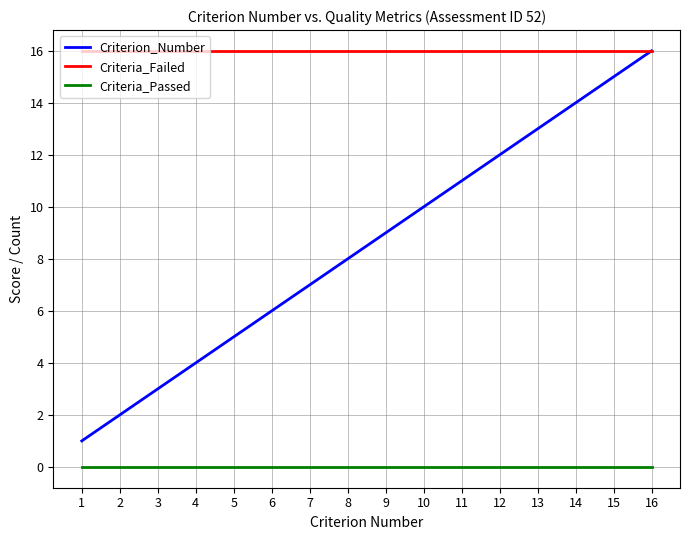

The value of Criterion_Number at 9 is 12. True or false?

False